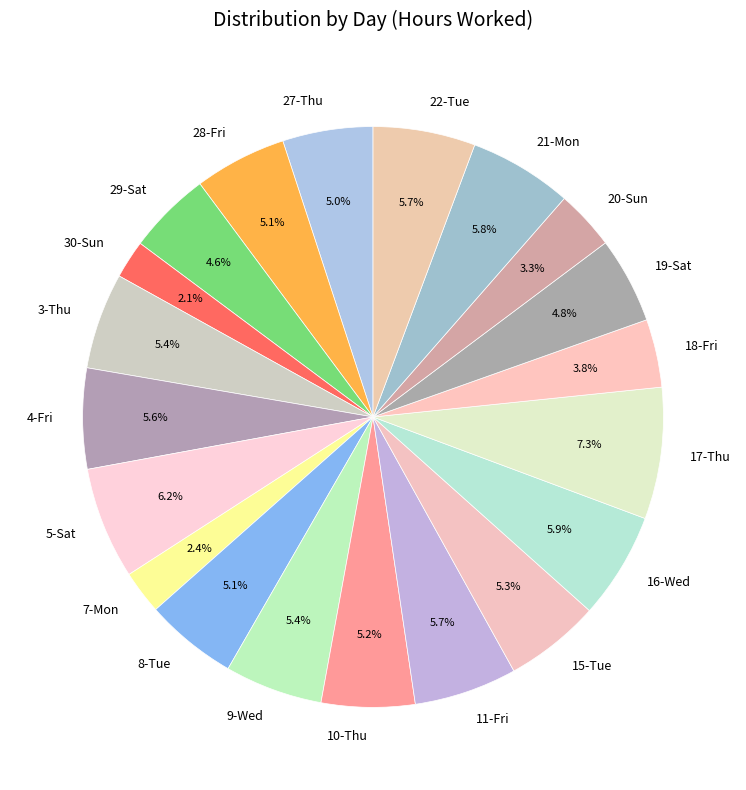

How many slices are in this pie chart?

20